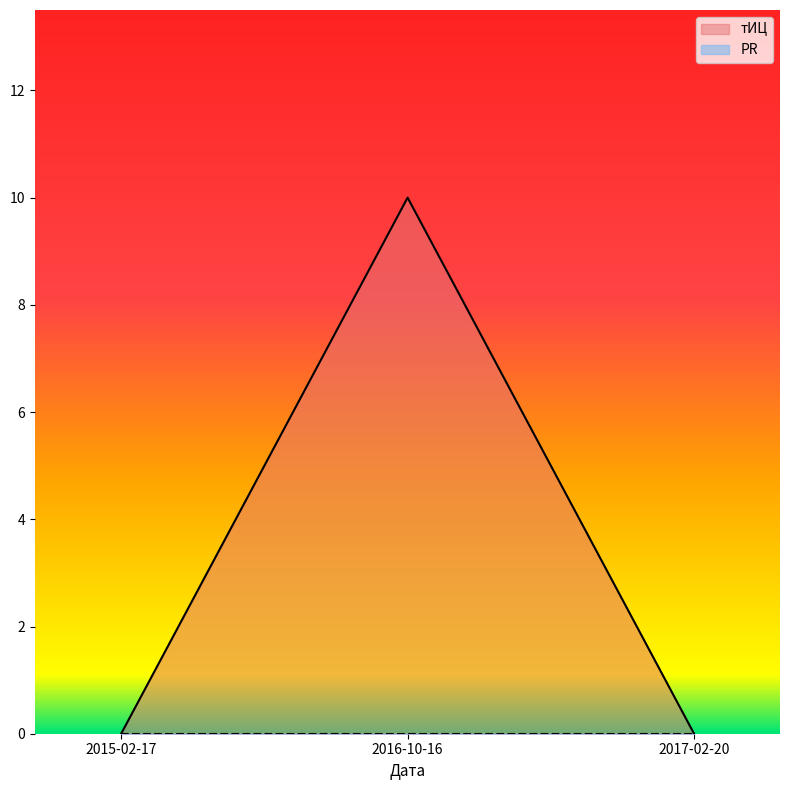

The value at 2016-10-16 is 7. True or false?

False